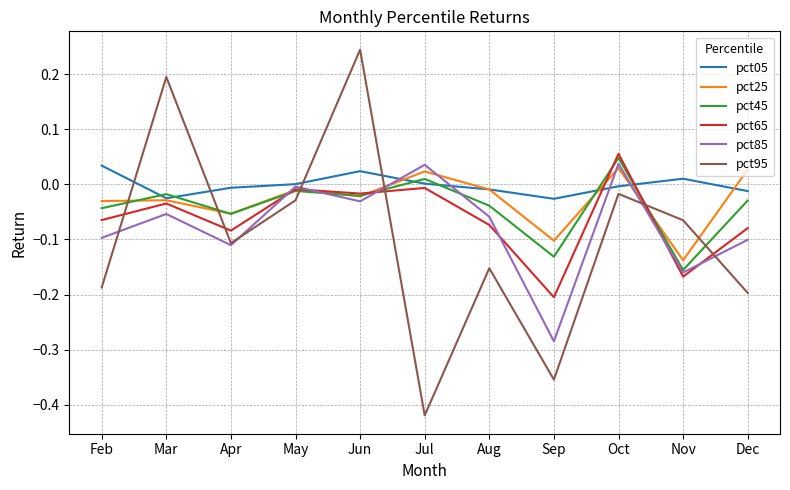

How many values in pct25 are below zero?

8